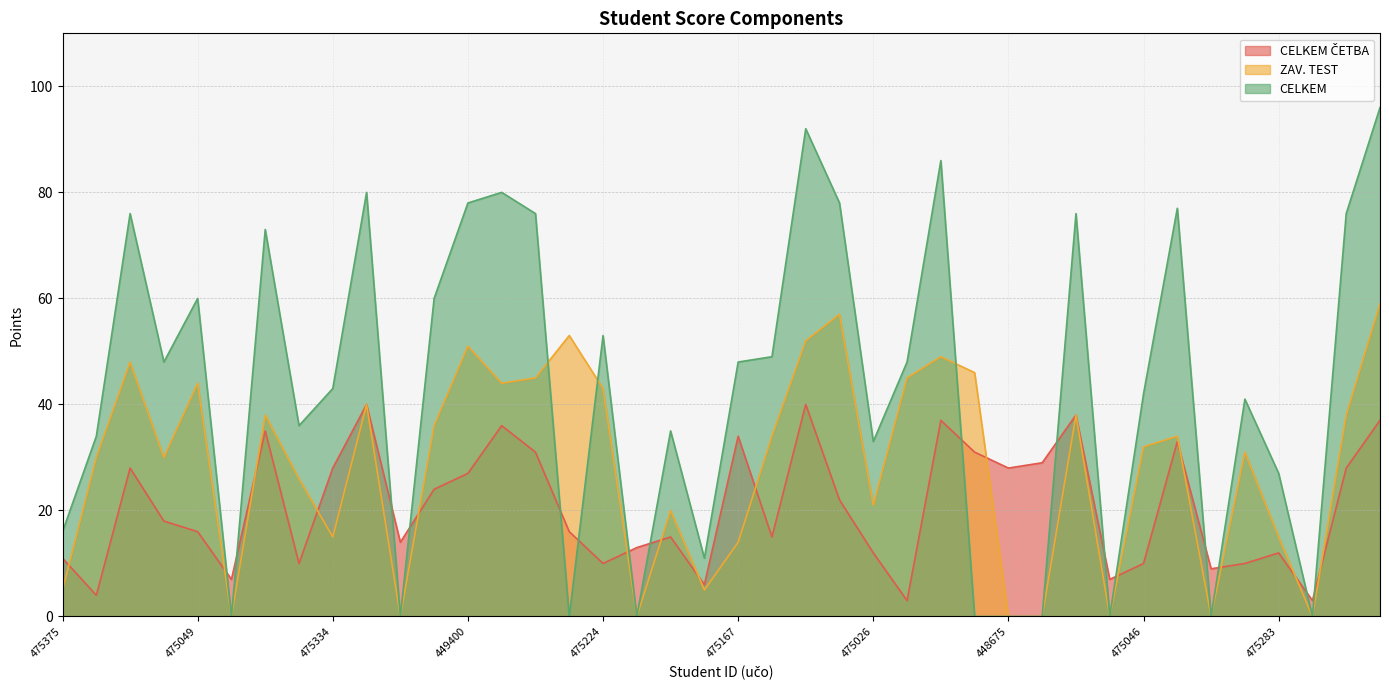

What is the sum of the CELKEM values at 444739 and 472360?

119